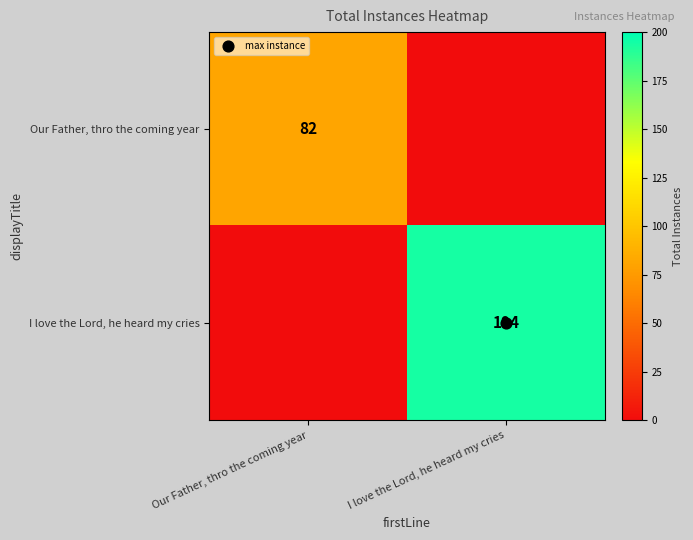

Is it true that I love the Lord, he heard my cries equals 194 at I love the Lord, he heard my cries?

True